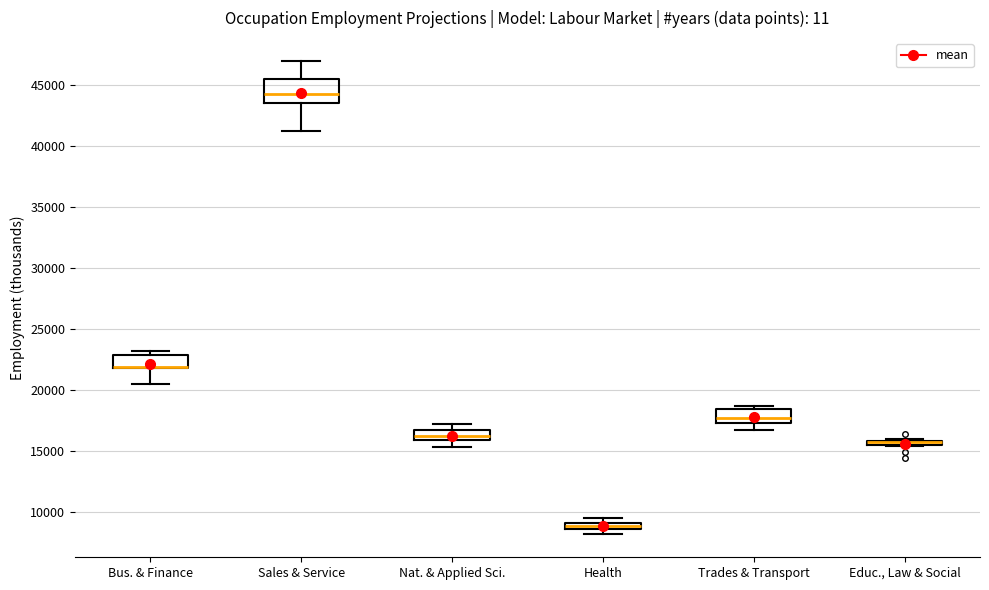

Where is the upper edge of the box for Educ., Law & Social on the y-axis? The values are not printed on the chart, so give them approximately, as read against the axis.

16000